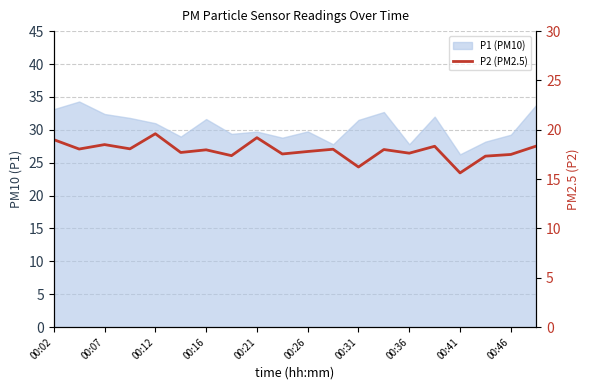

True or false: there are more than 1 points higher than both neighbors.

True